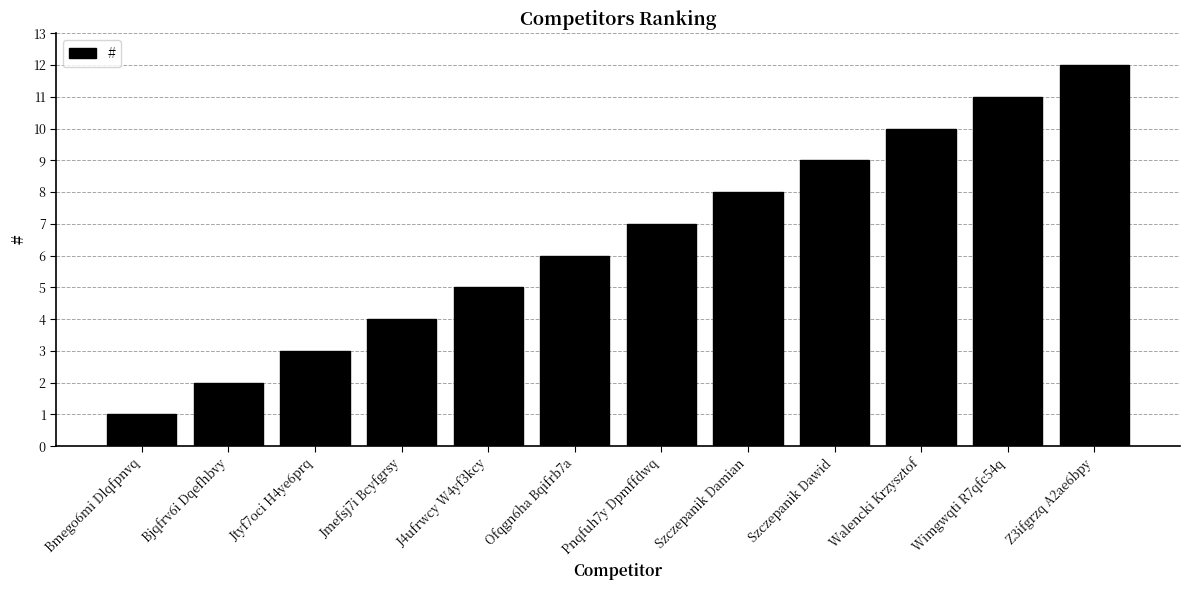

Reading right to left, transcribe all the data shown in this chart.

Z3ifgrzq A2ae6bpy=12	Wimgwqti R7qfc54q=11	Walencki Krzysztof=10	Szczepanik Dawid=9	Szczepanik Damian=8	Pnqfuh7y Dpmffdwq=7	Ofqgn6ha Bqifrb7a=6	J4ufrwcy W4yf3kcy=5	Jmefsj7i Bcyfgrsy=4	Jtyf7oci H4ye6prq=3	Bjqfrv6i Dqefhbvy=2	Bmego6mi Dlqfpnvq=1